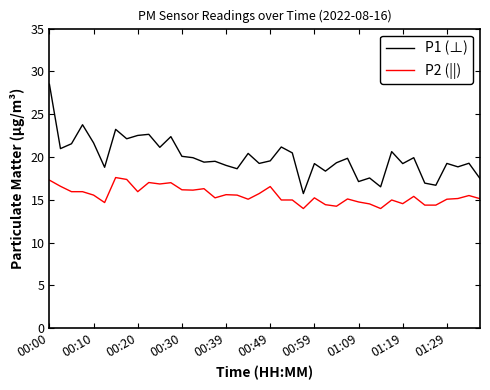

What are all the series names shown in the legend?

P1 (⊥), P2 (||)